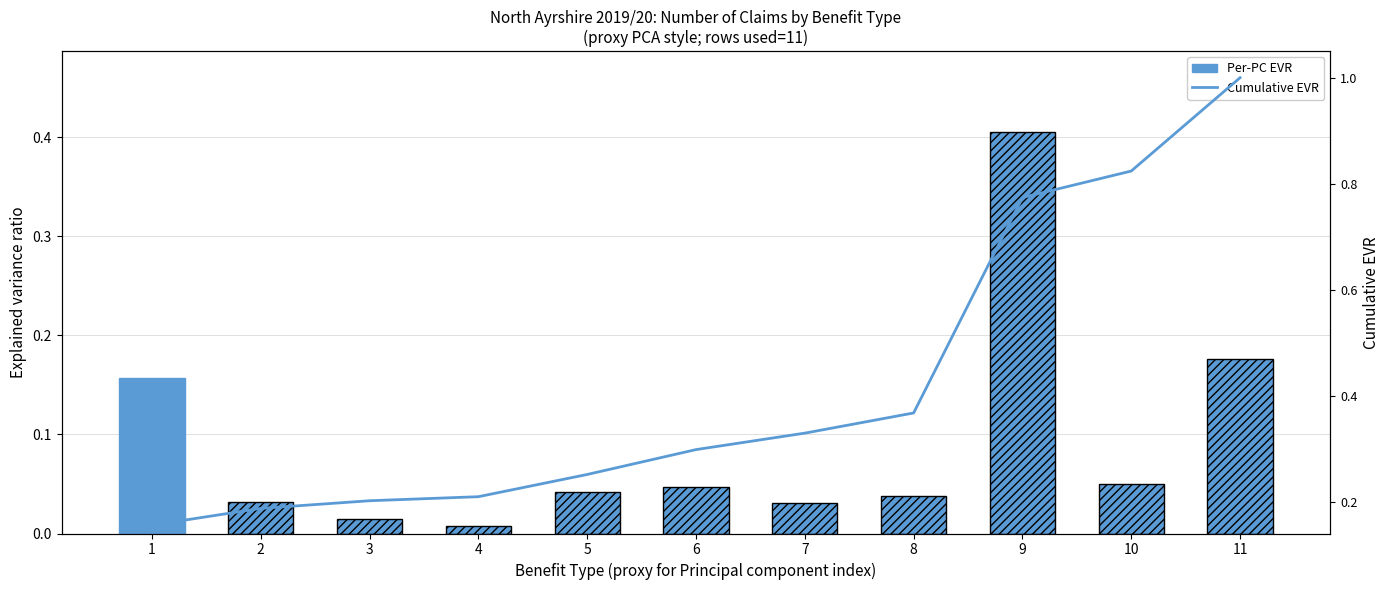

Rank the series at 10 from lowest to highest value.

Per-PC EVR, Cumulative EVR